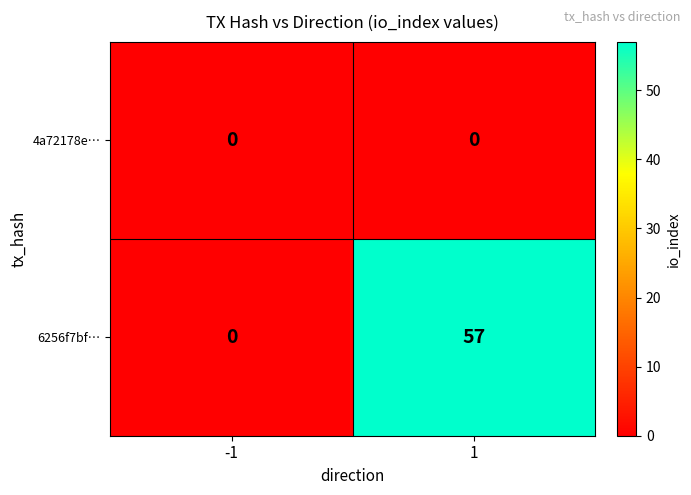

Is it true that 4a72178e… equals 0 at -1?

True